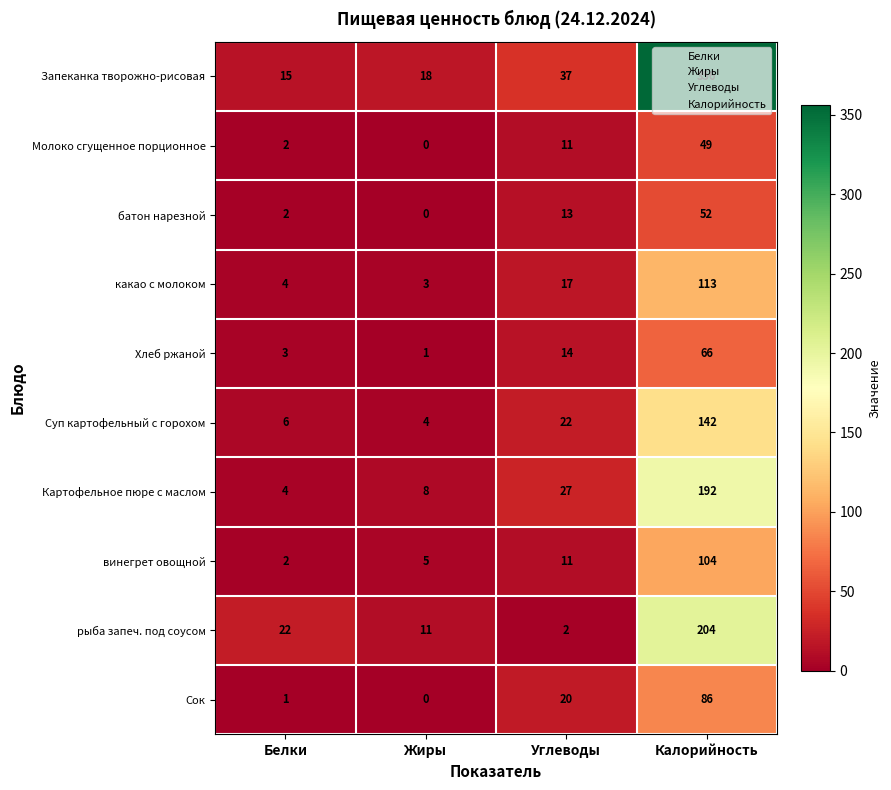

Between Жиры and Углеводы, which series saw the biggest shift?

Сок